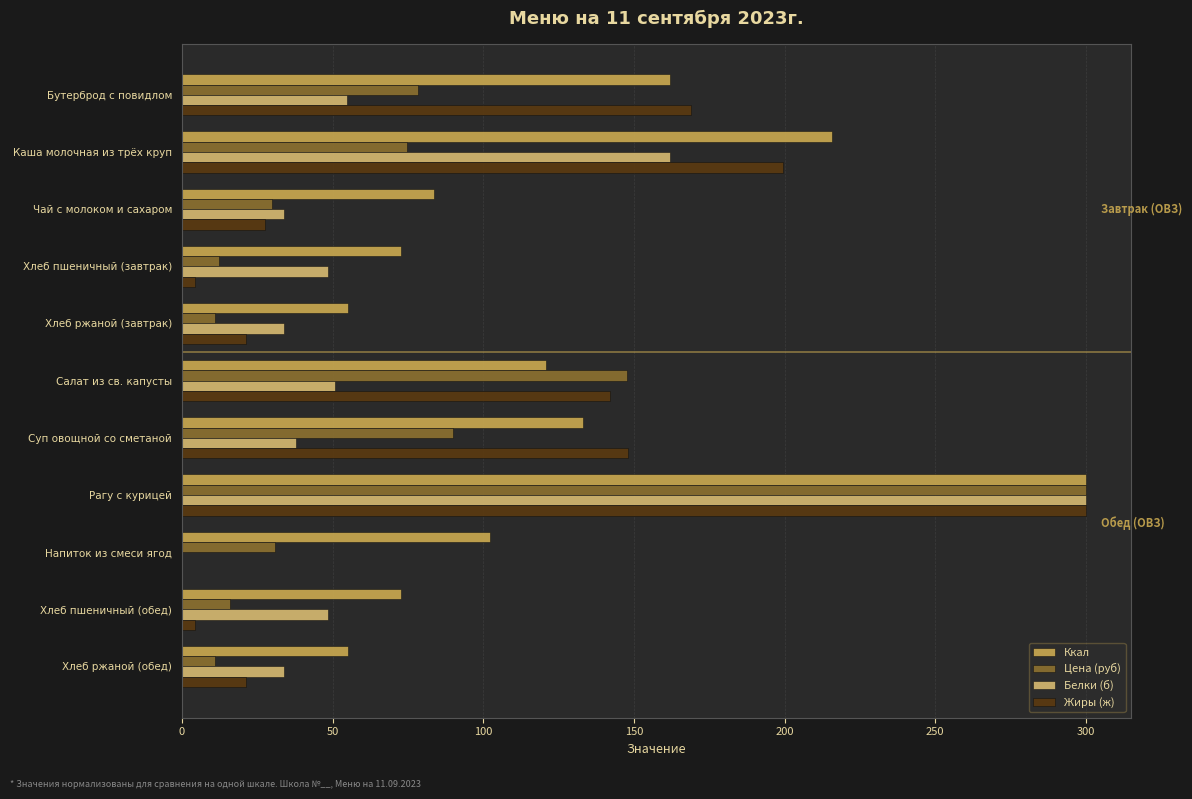

How many categories are shown in the chart?

11